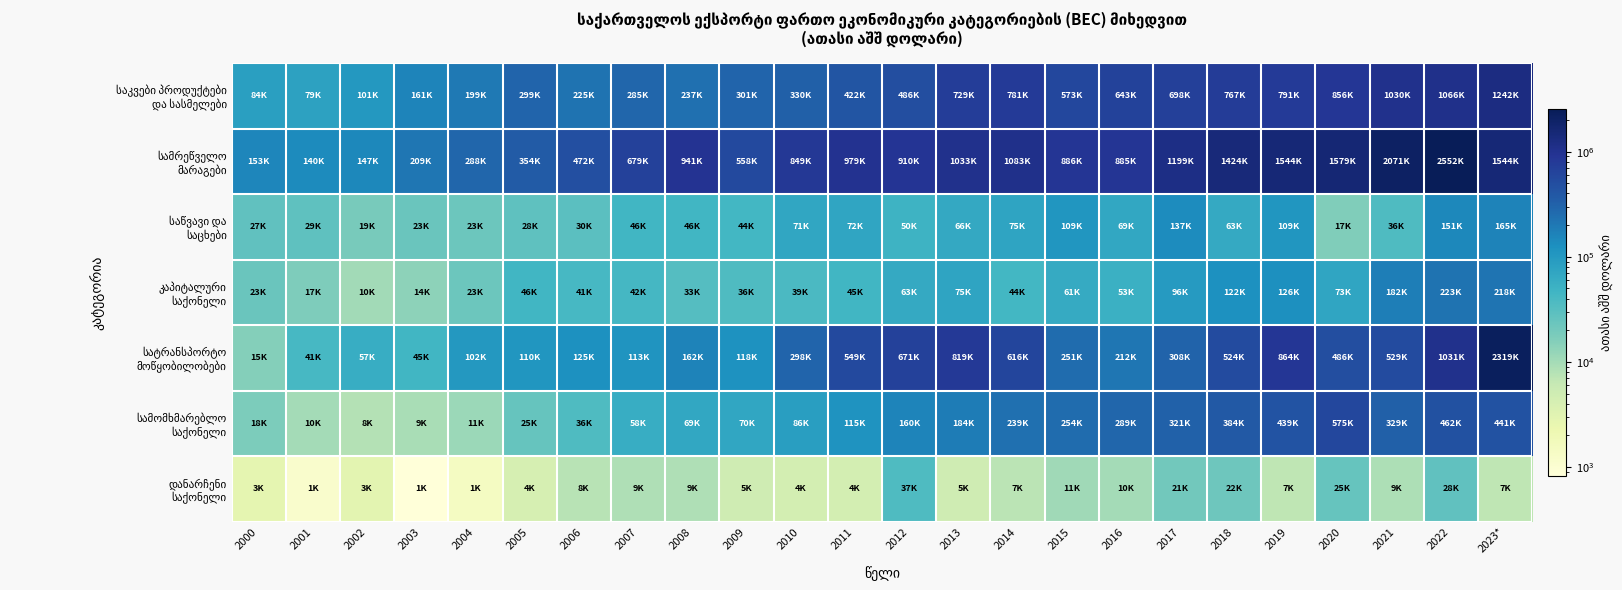

At how many categories does at least one series exceed 1145758?

7